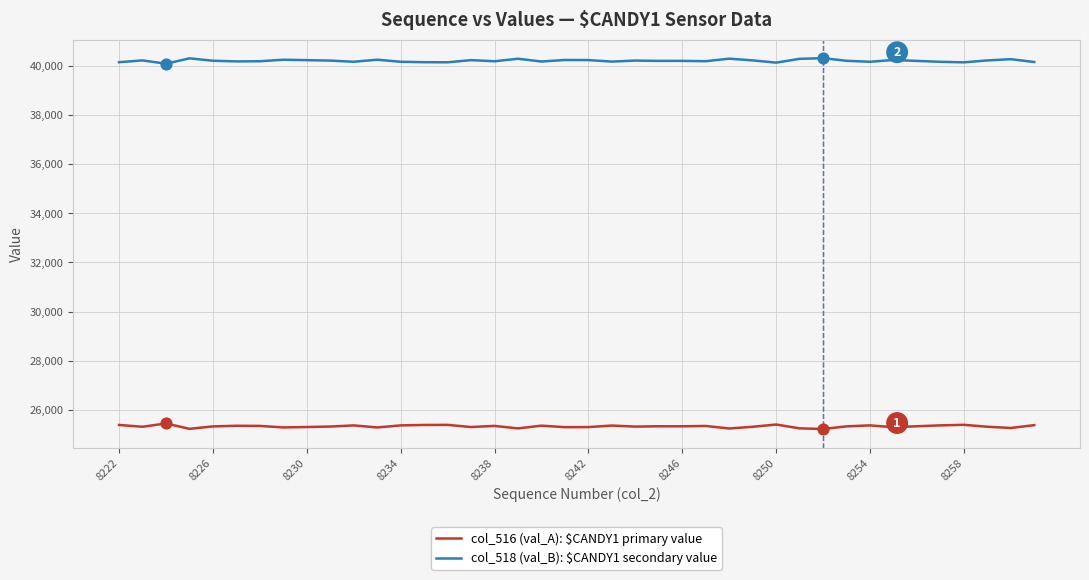

Which series has the largest total across all categories?

col_518 (val_B): $CANDY1 secondary value